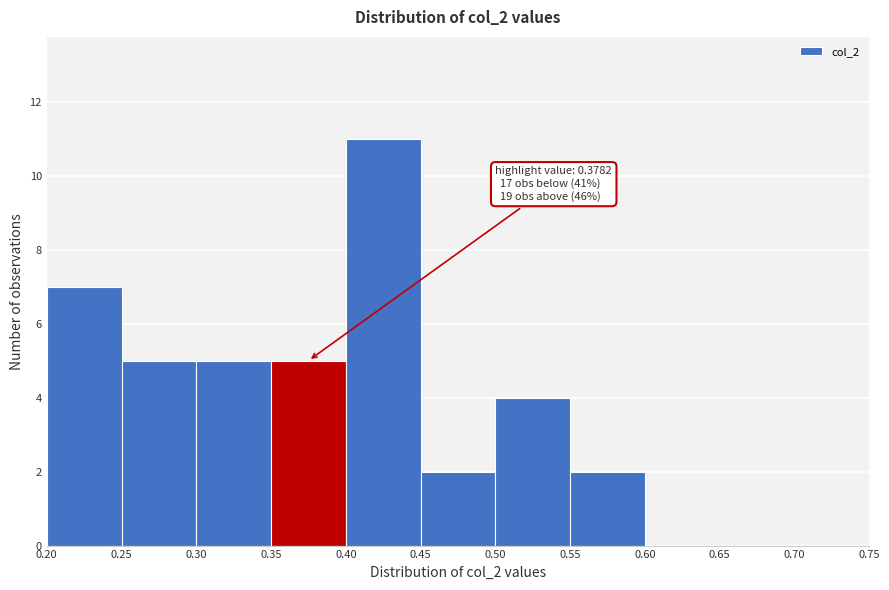

Which range on the x-axis has the tallest bar?

0.40 to 0.45